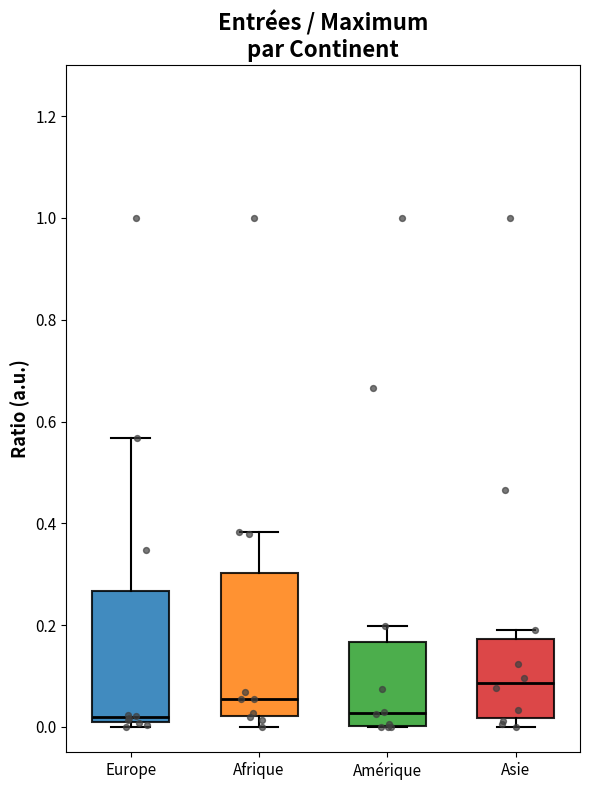

Comparing the boxes themselves (not the whiskers), which one is the tallest?

Afrique